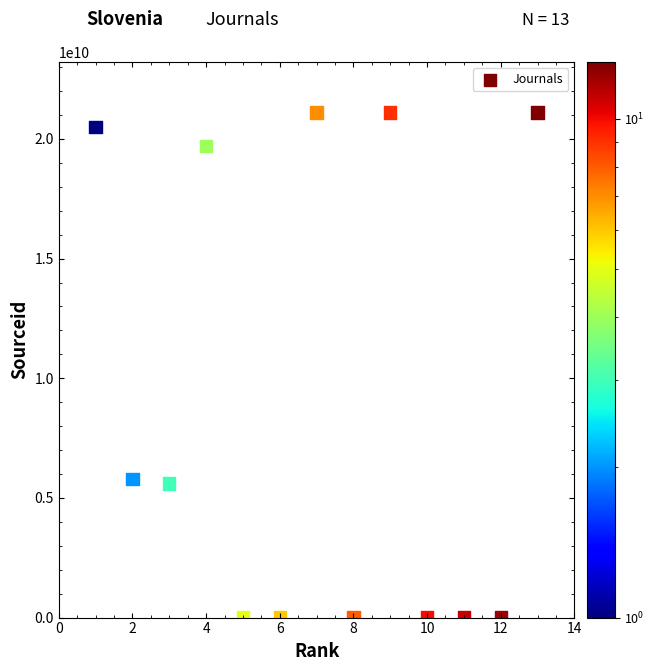

What is the range of Y values (max minus min)?

21100335681